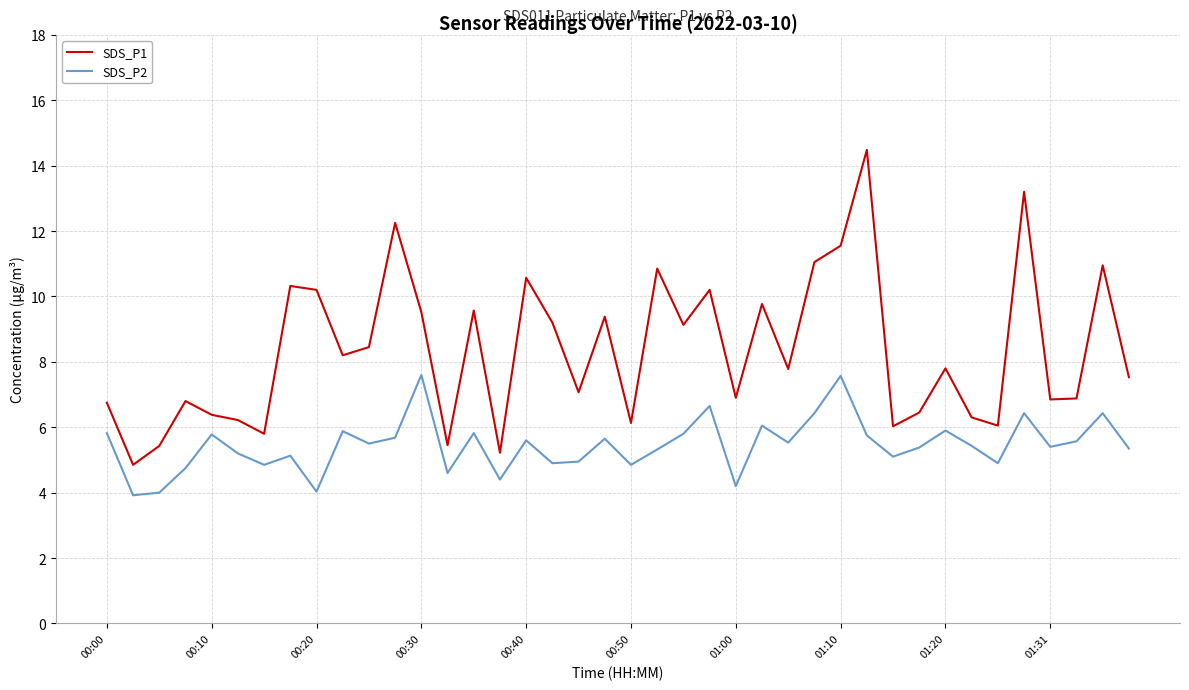

True or false: SDS_P1 and SDS_P2 cross at least once.

False